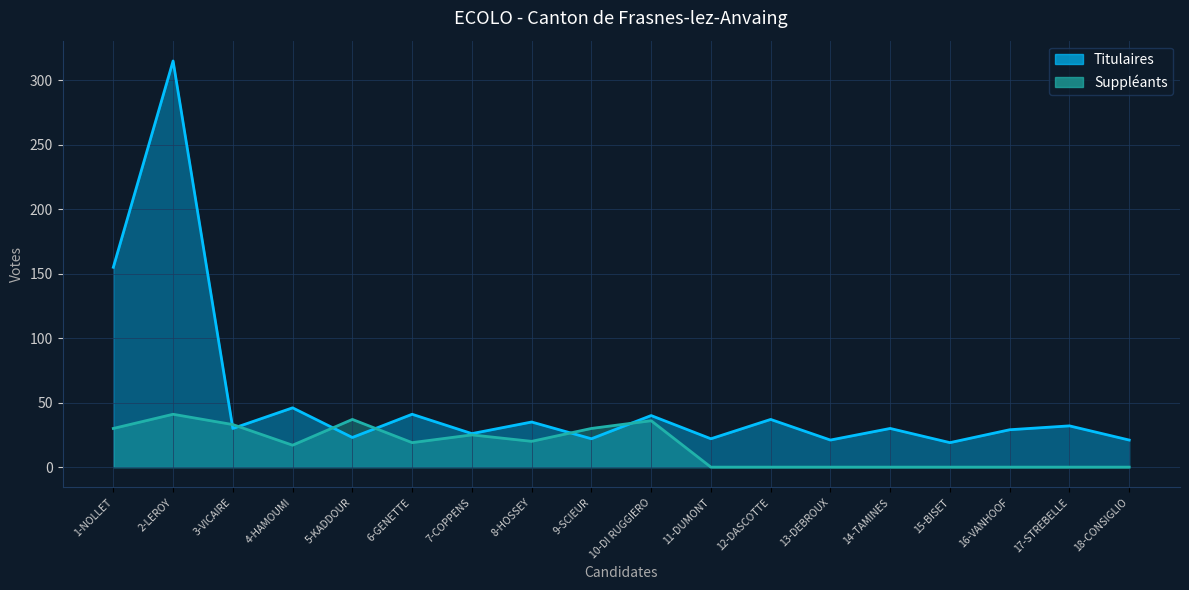

What position from the left is 16-VANHOOF?

16